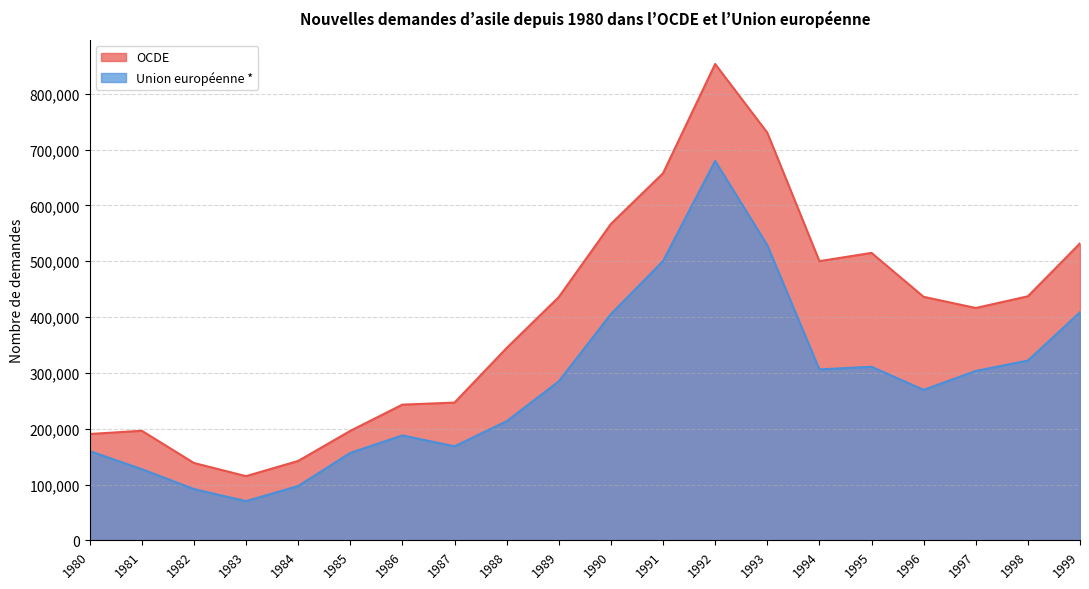

What is the difference between the second highest and minimum values in the OCDE series?

615333